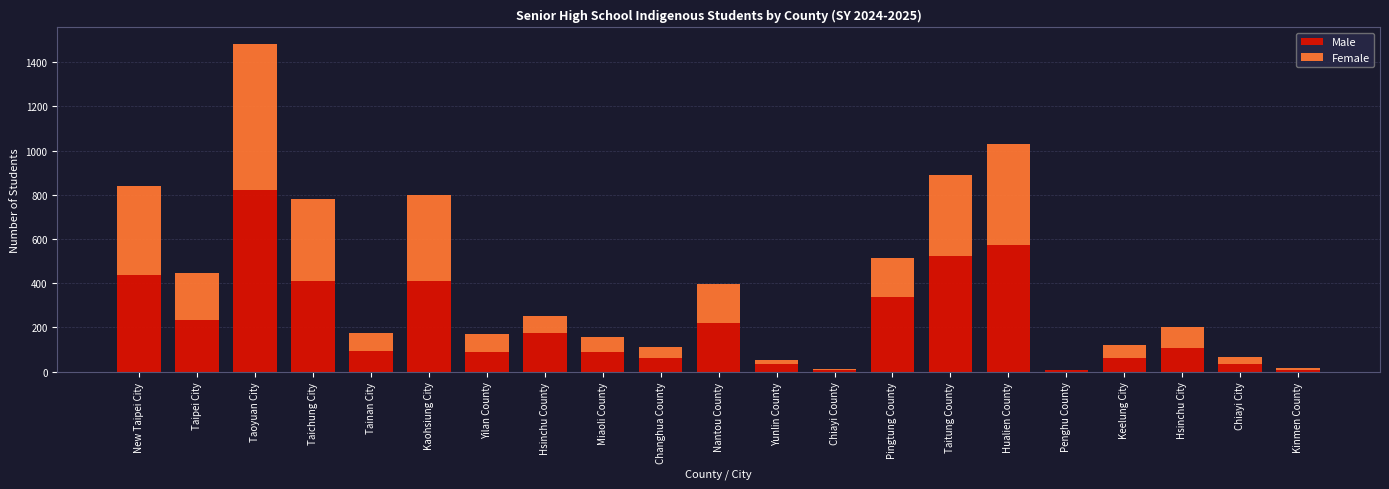

Which category has the highest value in the Male series?

Taoyuan City